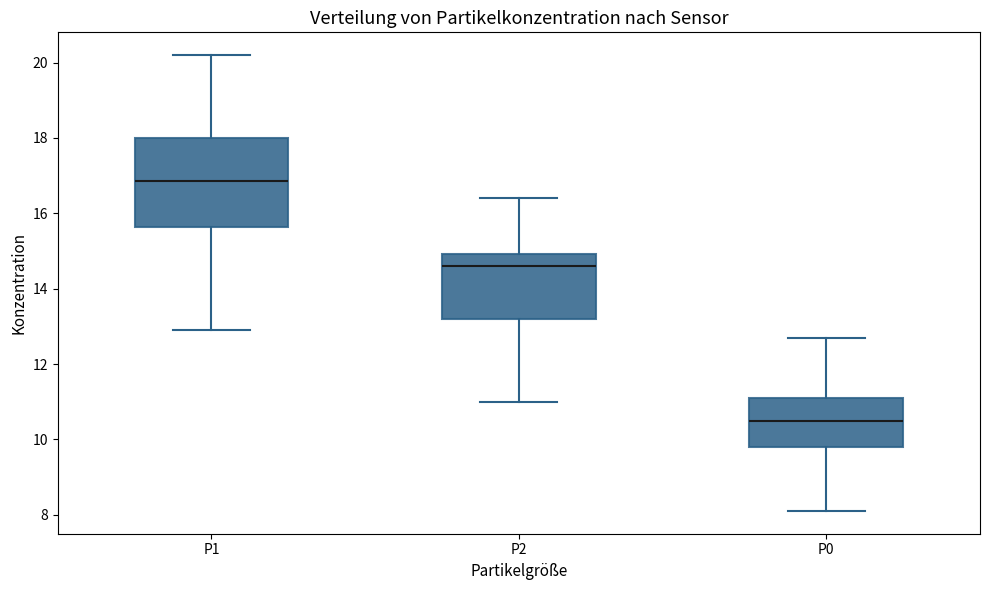

Which box has the highest median line?

P1